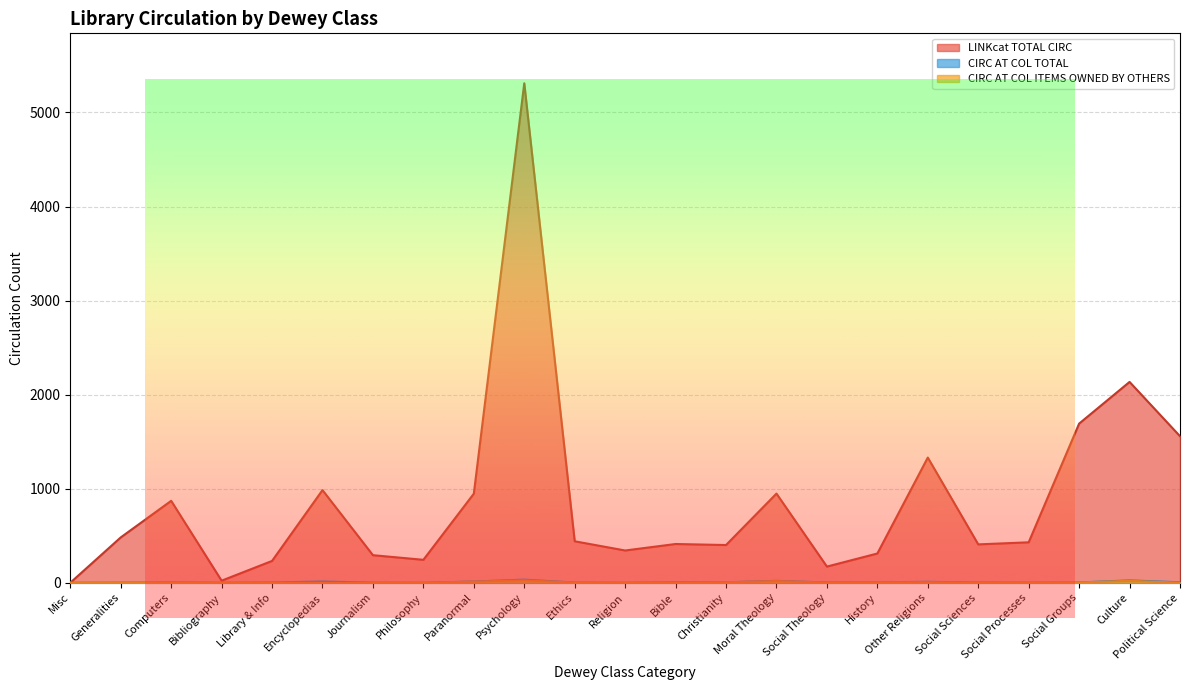

What is the label of the 2nd point from the right?

Culture